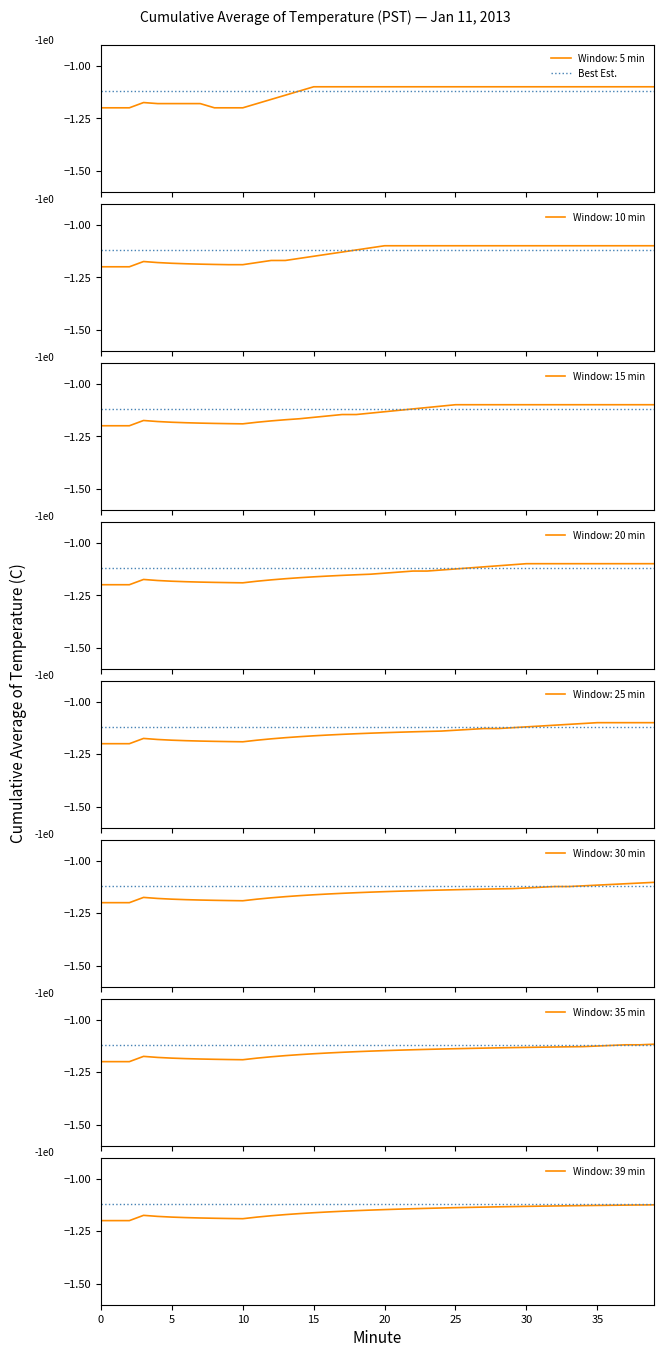

Which has a higher value, 24 or 27?

24